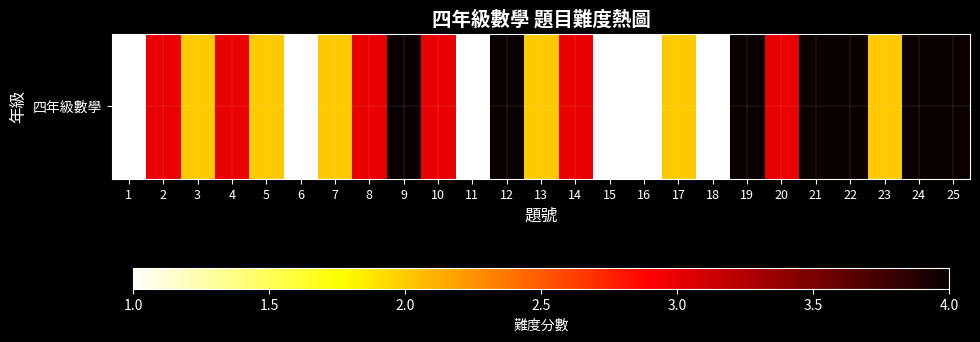

How many values are between 2 and 4?

19